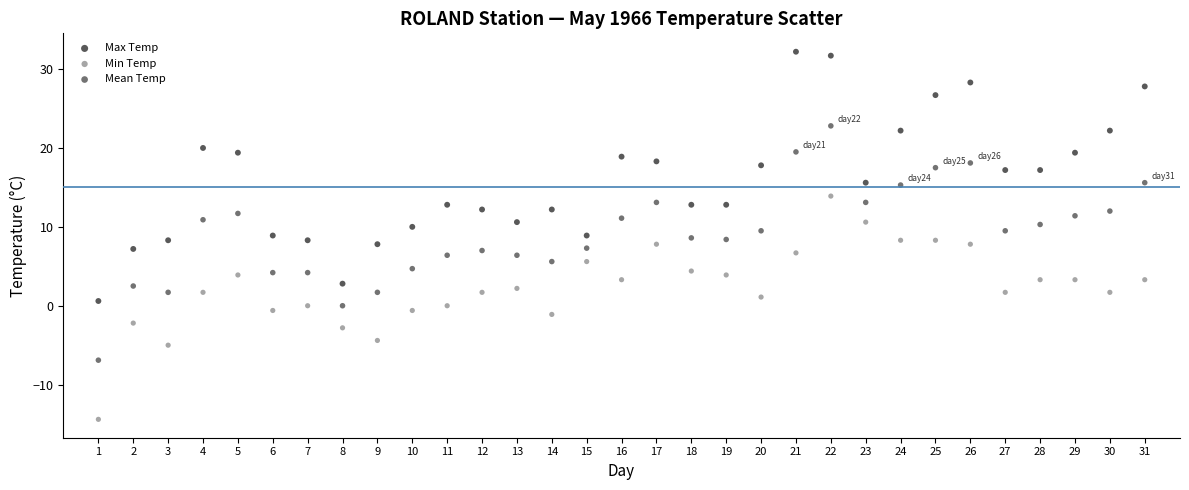

Which series has the largest Y range (max minus min)?

Max Temp